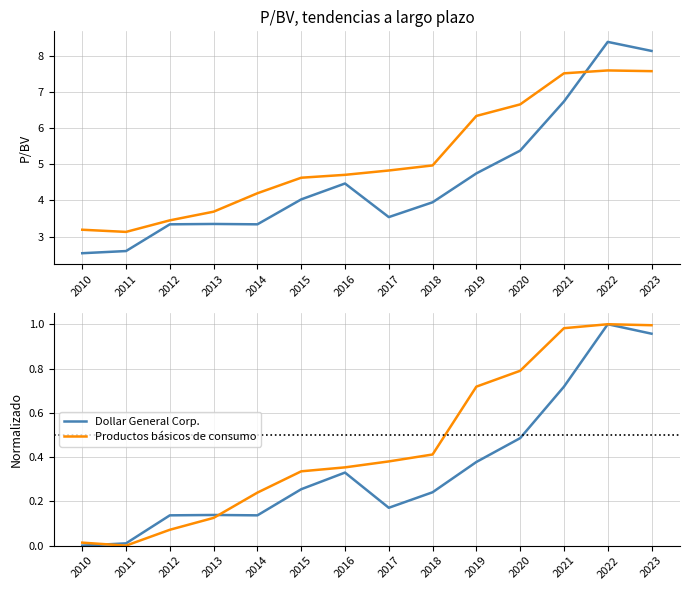

List the series in order of their overall mean, highest first.

Productos básicos de consumo, Dollar General Corp.